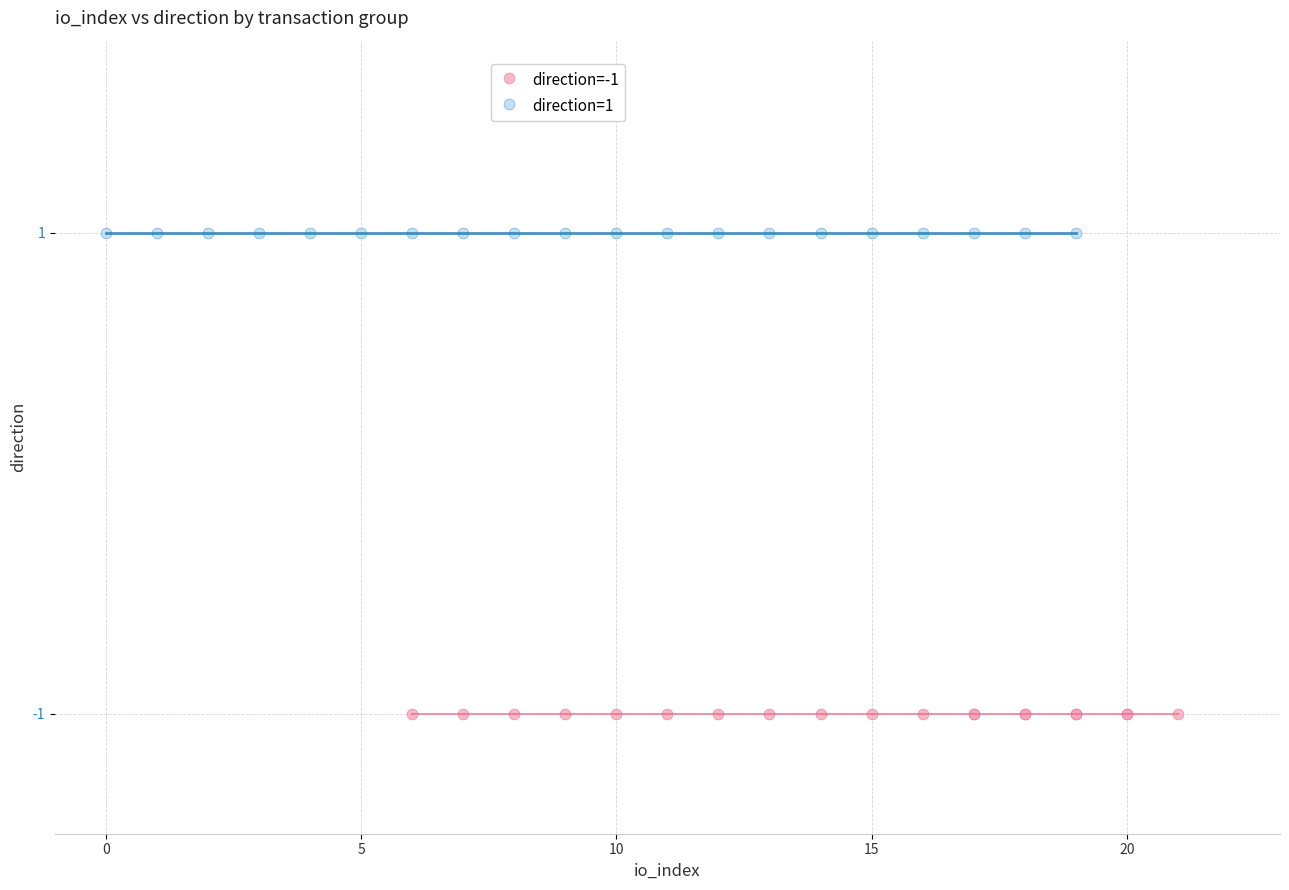

Which series contains the lowest Y value?

direction=-1